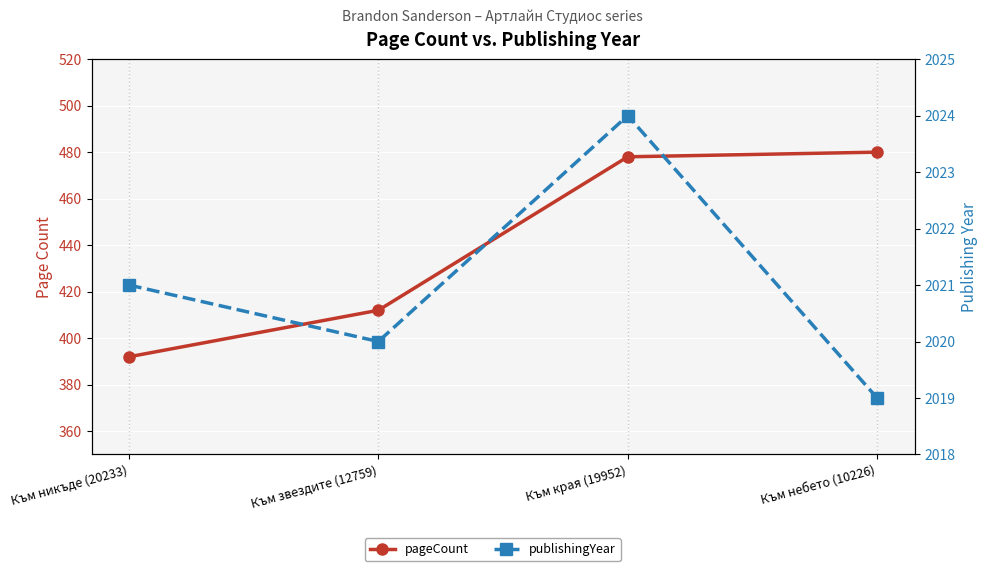

Count the publishingYear values in the range 2020 to 2024.

3